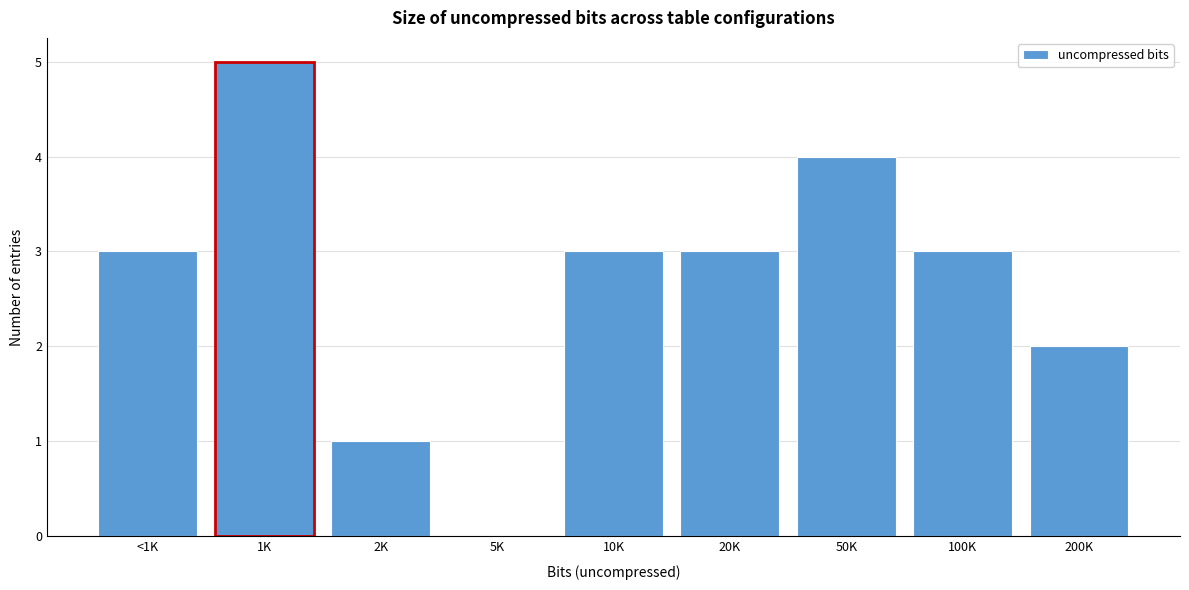

Reading left to right, what are all the values shown in this chart?

<1K=3	1K=5	2K=1	5K=0	10K=3	20K=3	50K=4	100K=3	200K=2